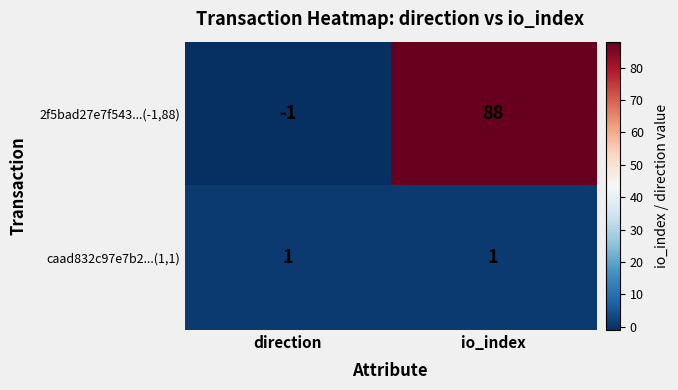

Between direction and io_index, which series saw the biggest shift?

2f5bad27e7f543...(-1,88)